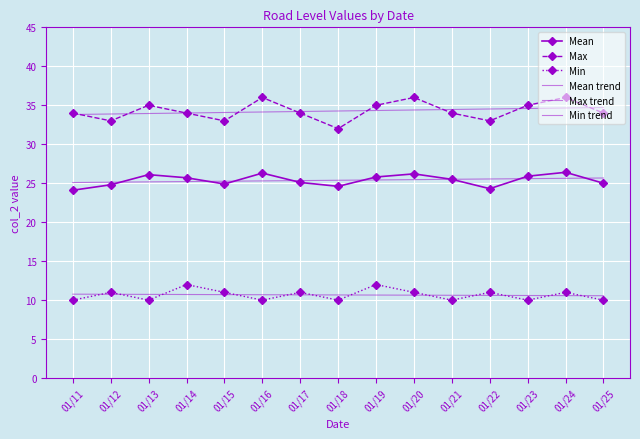

What is the difference between the maximum and minimum values in the Max trend series?

0.9